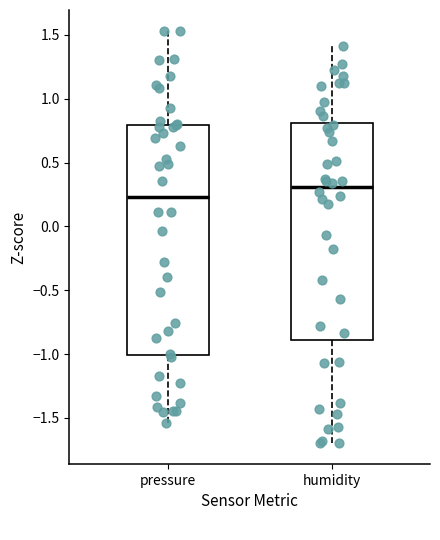

Which box's median line is the lowest?

pressure